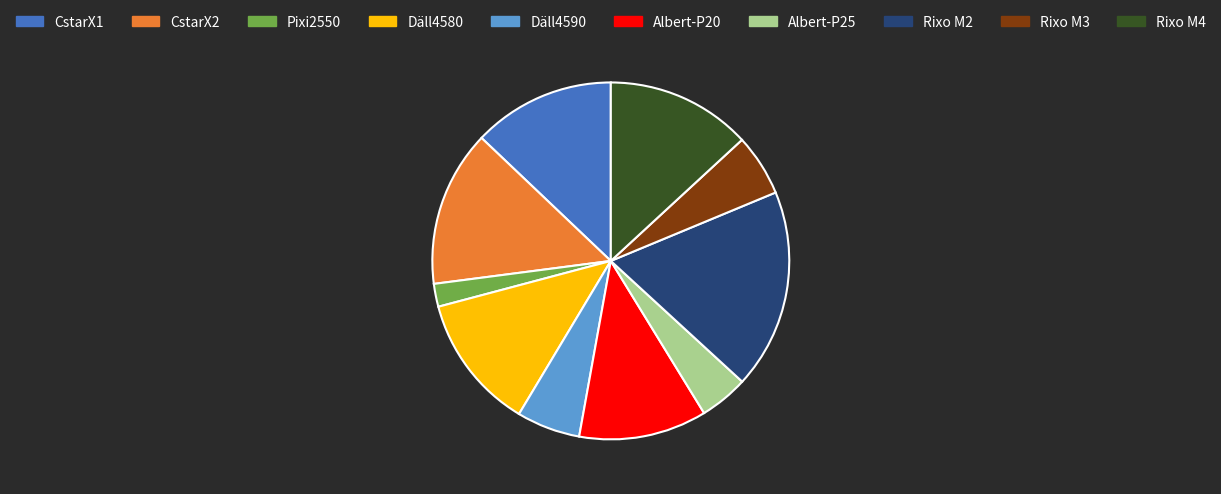

Between Rixo M2 and Rixo M3, which is larger?

Rixo M2